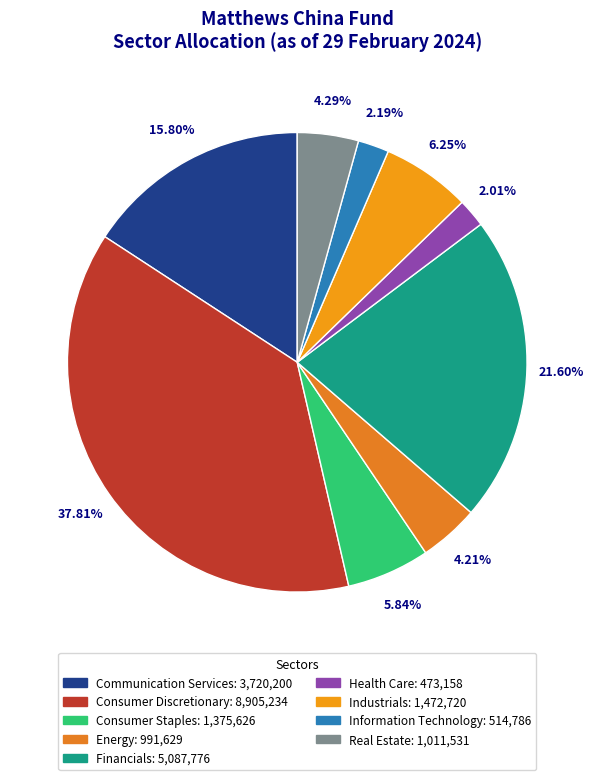

To the nearest percent, what portion does Industrials represent?

6%